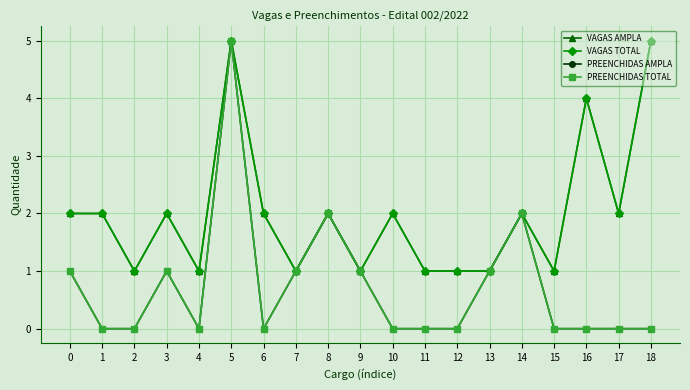

Which series has the largest total across all categories?

VAGAS AMPLA